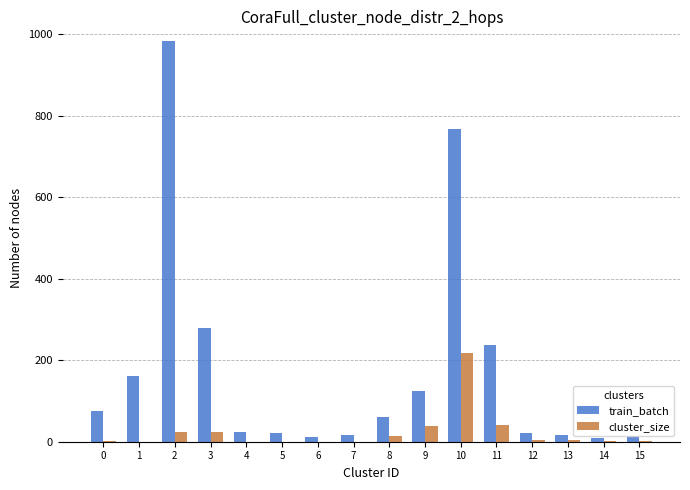

Are the bars grouped side by side (vs. stacked)?

Yes